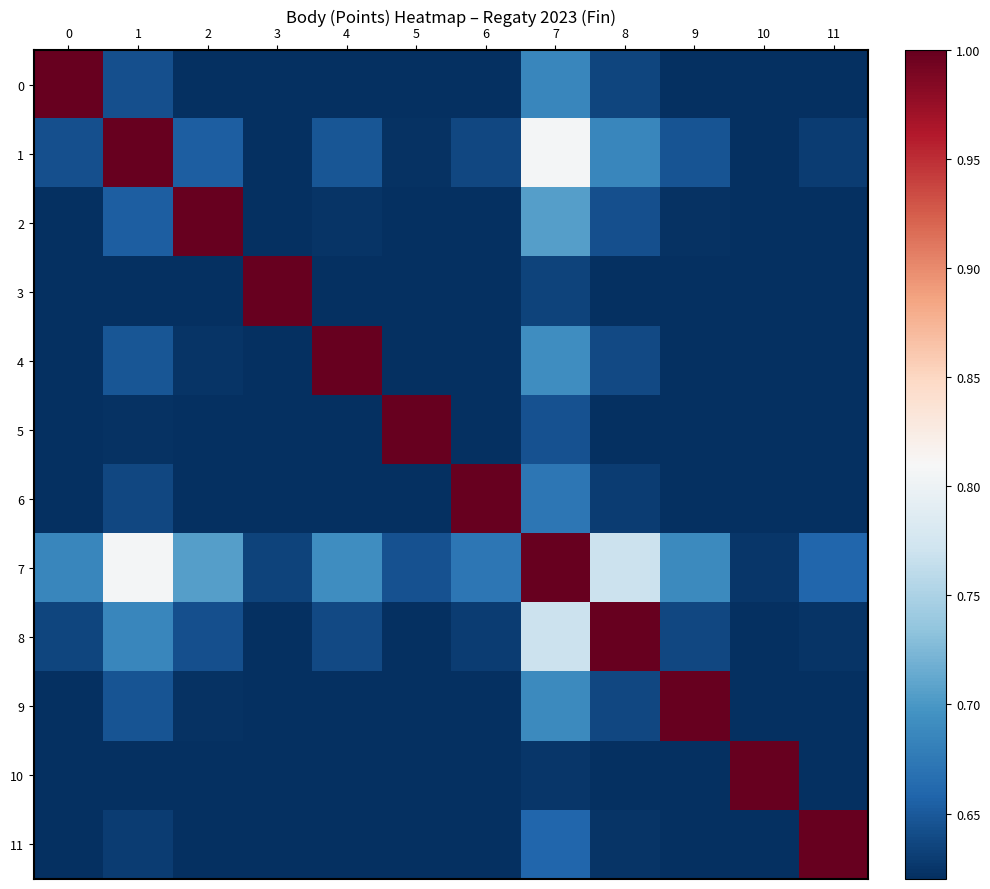

List the series in order of their peak value, lowest first.

row_0, row_1, row_2, row_3, row_4, row_5, row_6, row_7, row_8, row_9, row_10, row_11